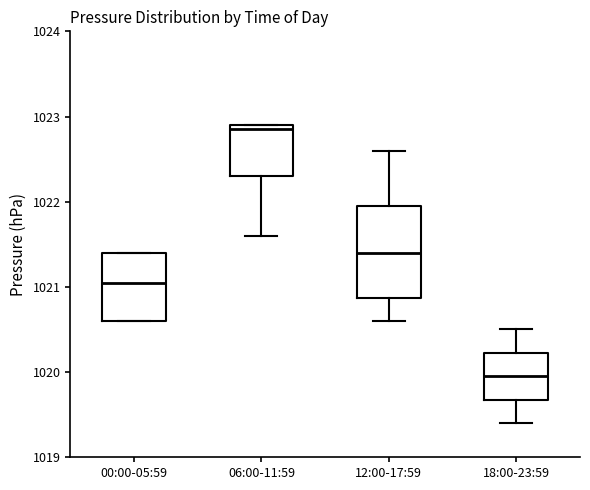

Which box's median line is the highest?

06:00-11:59